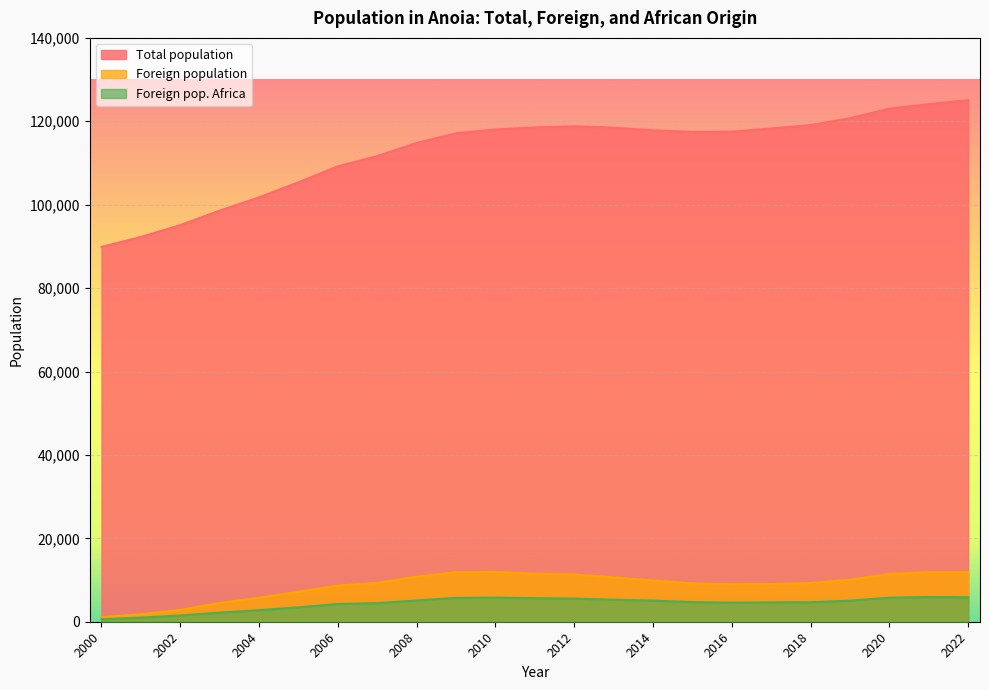

What is the difference between the Total population values at 2011 and 2010?

452